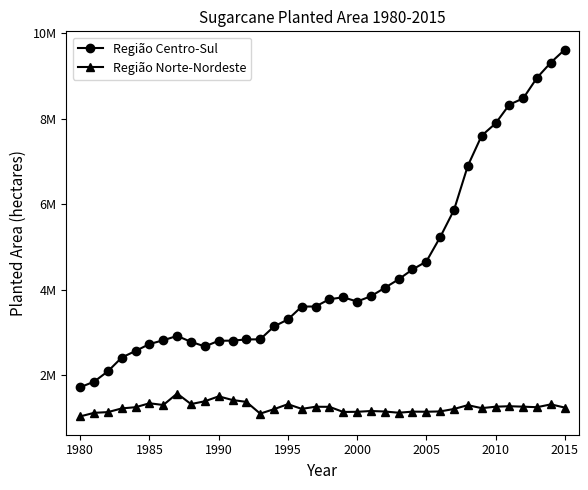

Does the chart have visible grid lines?

No